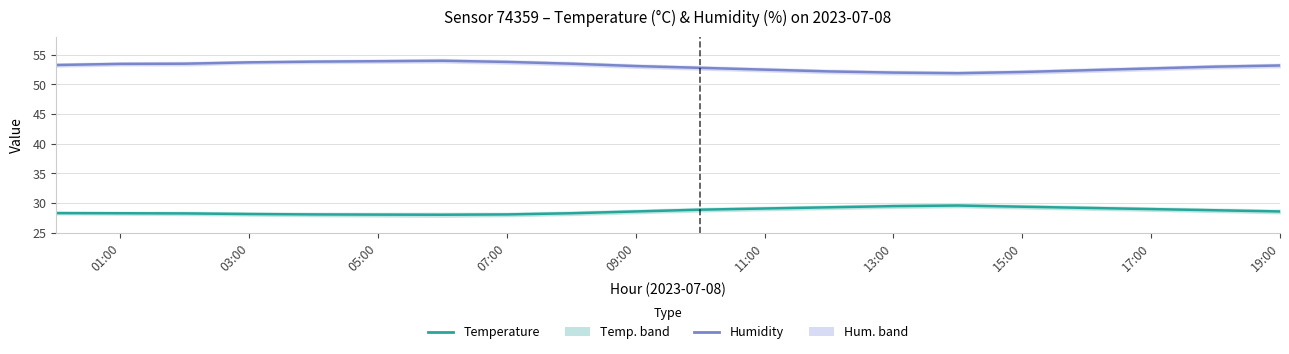

Is the value of Temperature at 18 greater than the value of Humidity at 05:00?

No